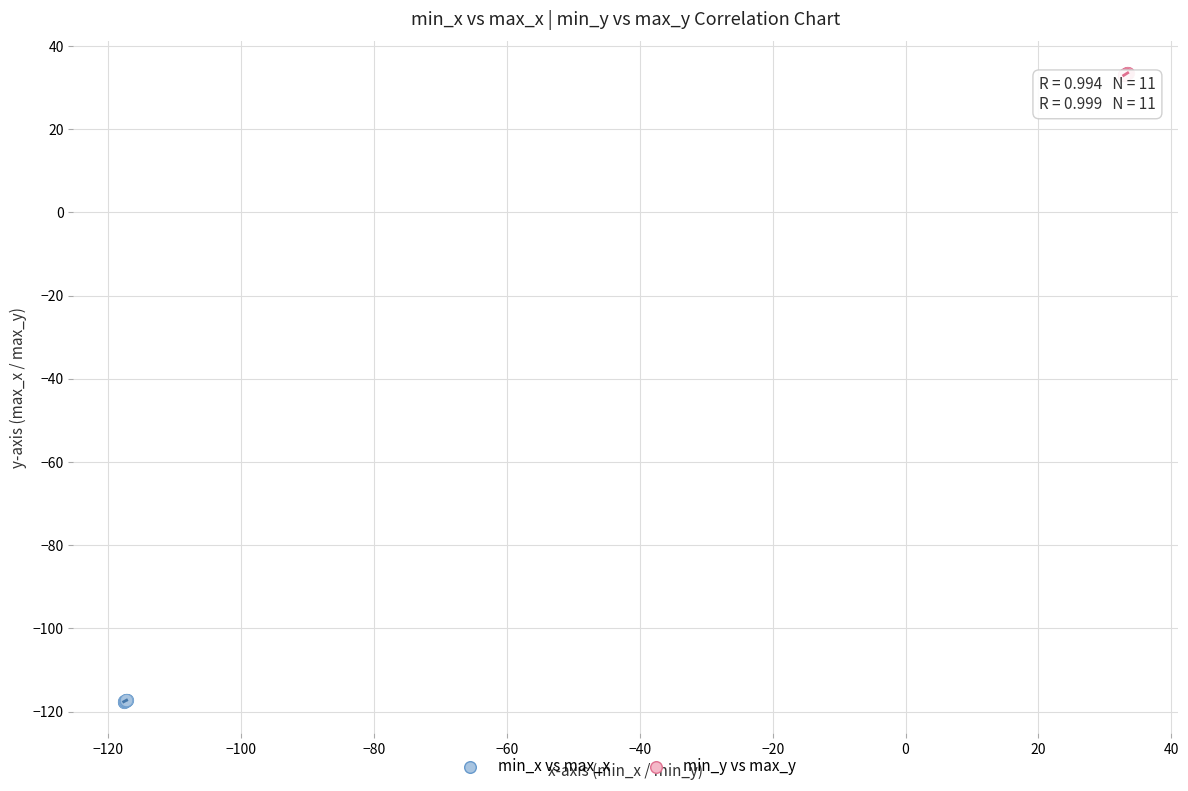

Which series contains the highest Y value?

min_y vs max_y